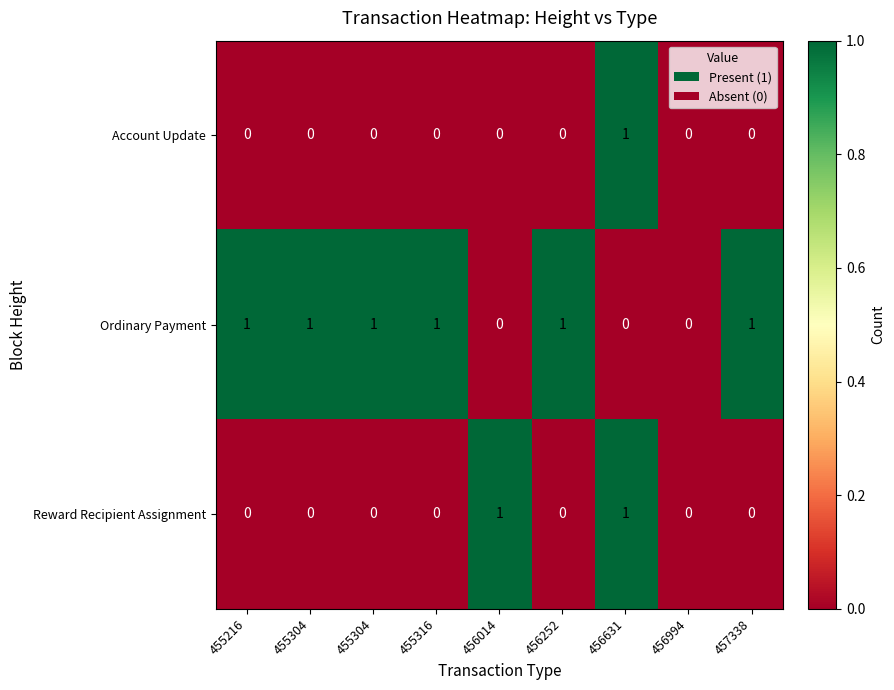

How many values in Account Update are above zero?

1